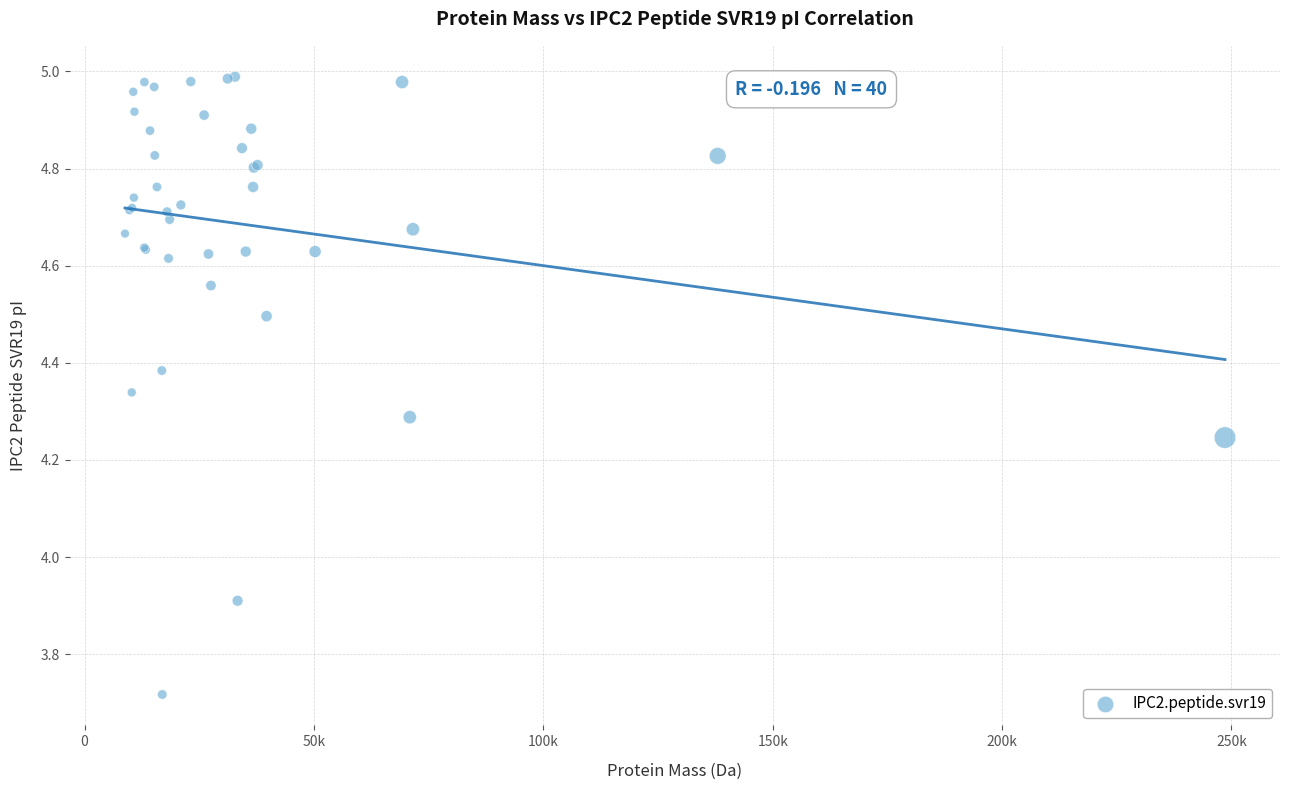

What Y value in the scatter plot is closest to 4?

3.9